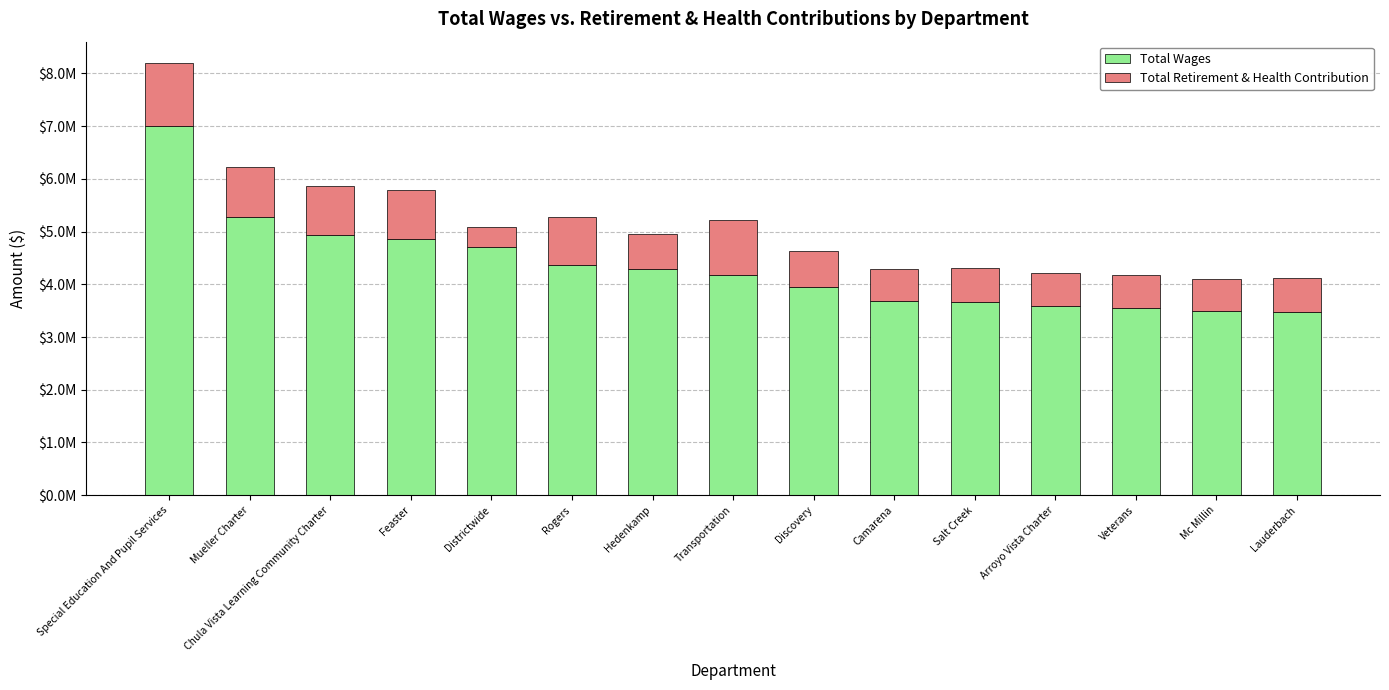

At which label is Total Wages closest to 5236594?

Mueller Charter